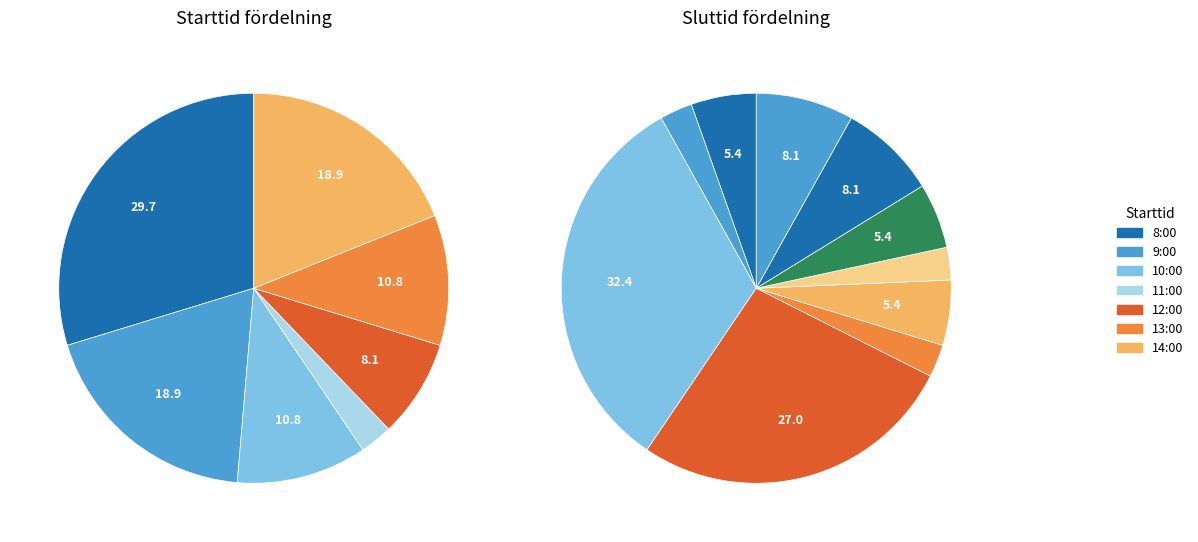

How many segments does this pie chart have?

10